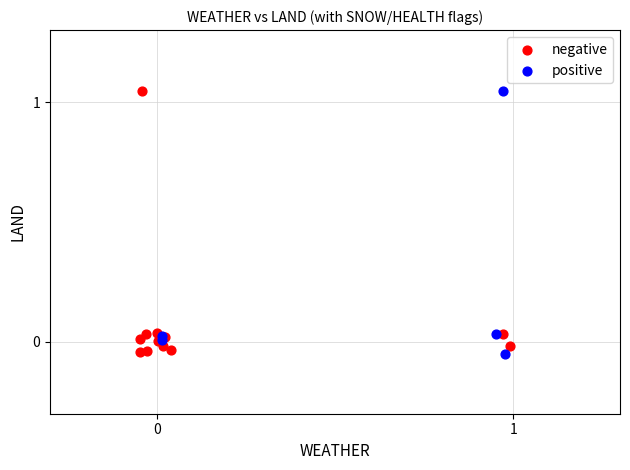

What are all the series names shown in the legend?

negative, positive